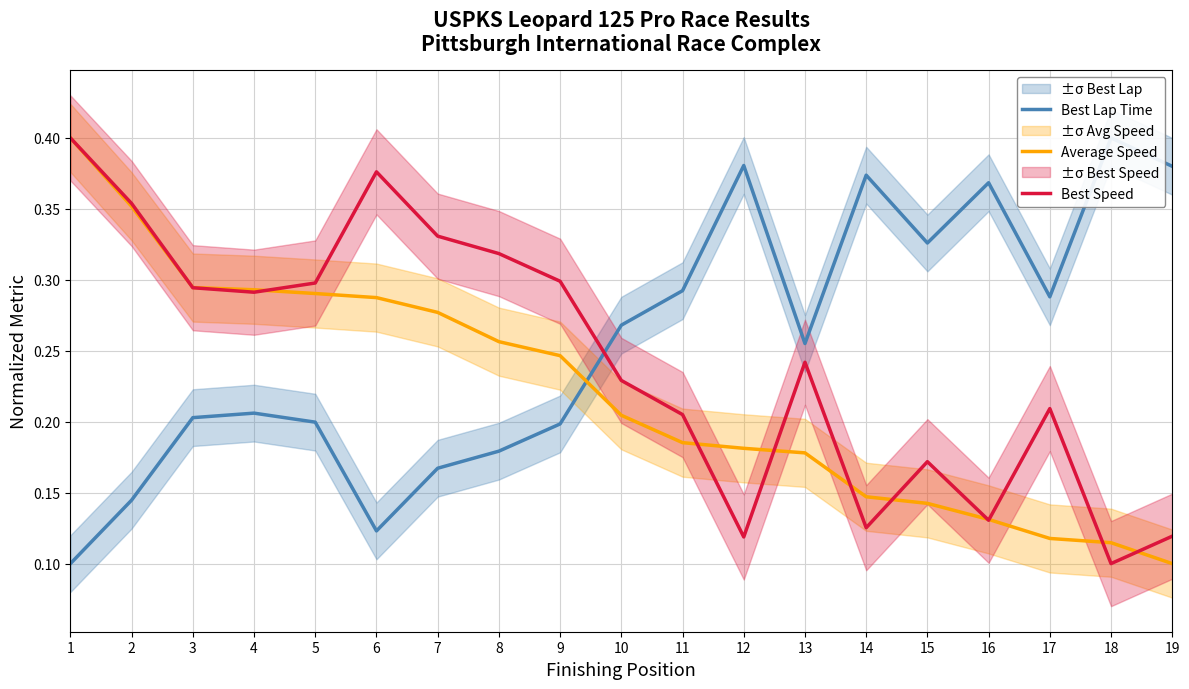

True or false: Average Speed has a value of 0.2 at 4.

False